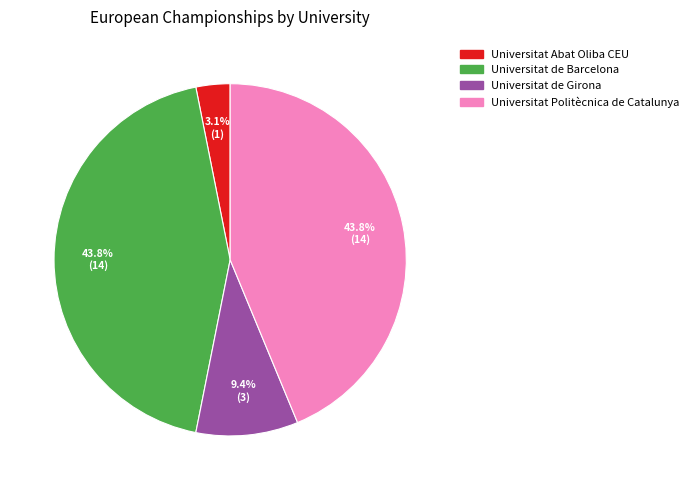

What percentage is NOT represented by Universitat Abat Oliba CEU?

96.9%